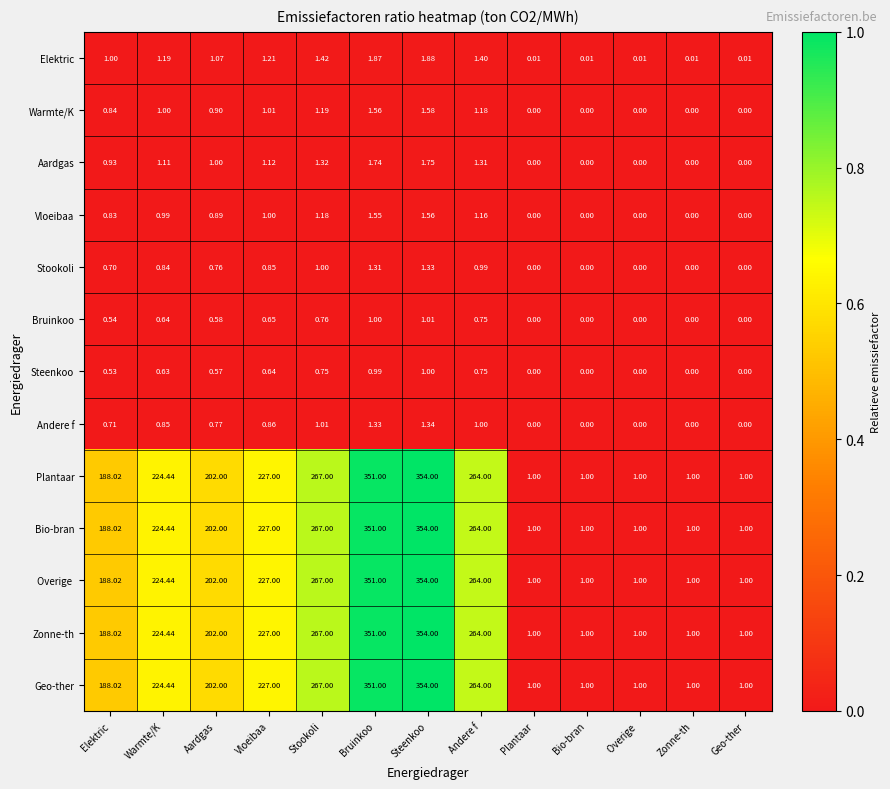

At which label does Plantaar reach its peak?

Steenkoo